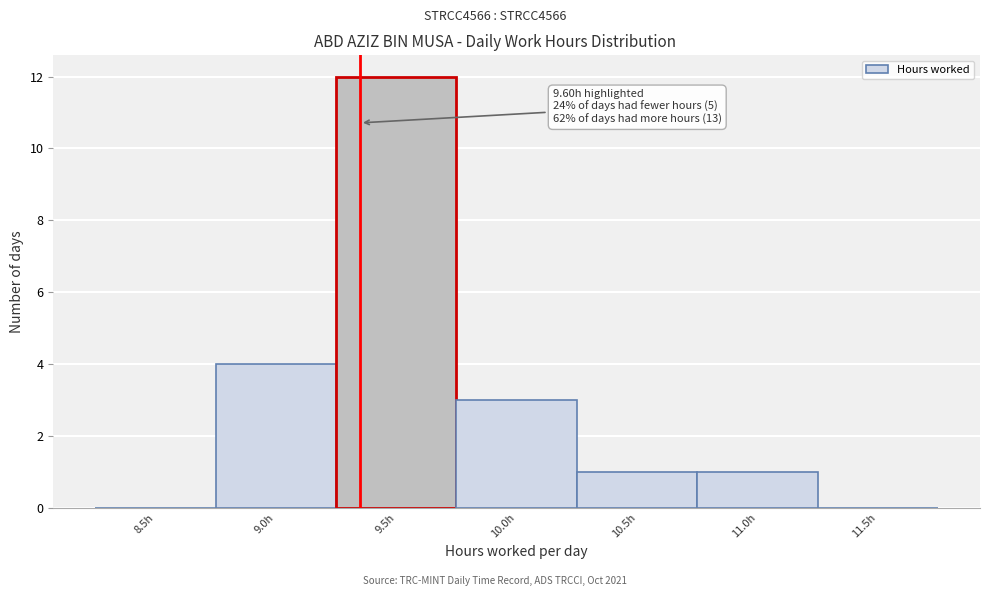

Reading right to left, what are all the values shown in this chart?

11.5h=0	11.0h=1	10.5h=1	10.0h=3	9.5h=12	9.0h=4	8.5h=0